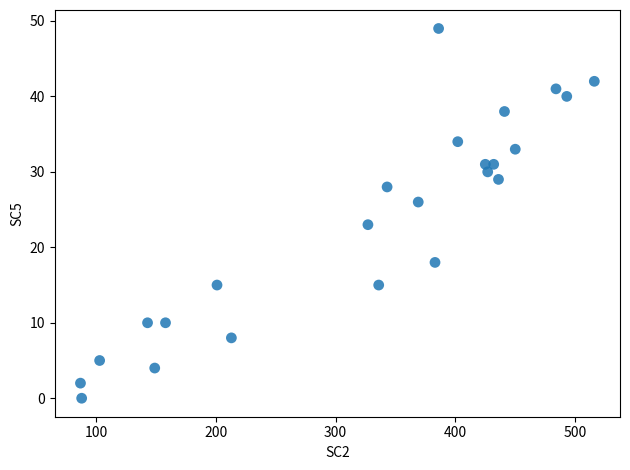

What Y value in the scatter plot is closest to 24?

23